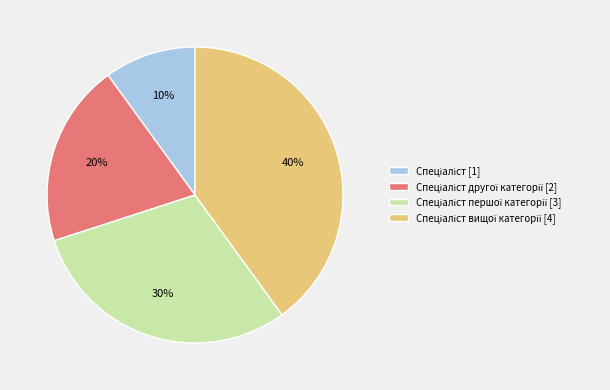

Is there a majority slice in this chart?

No